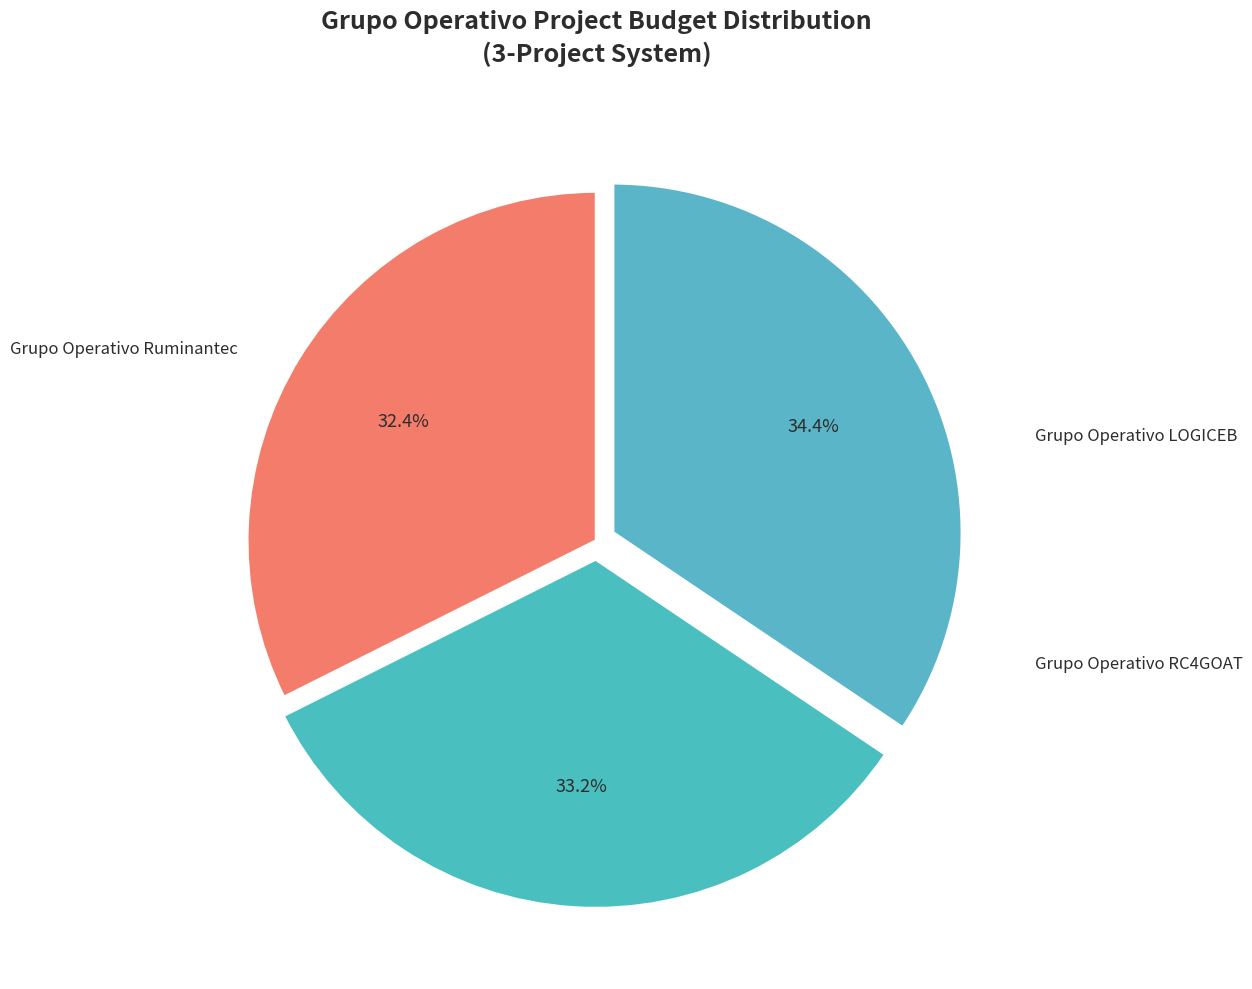

To the nearest percent, what is the average slice percentage?

33%